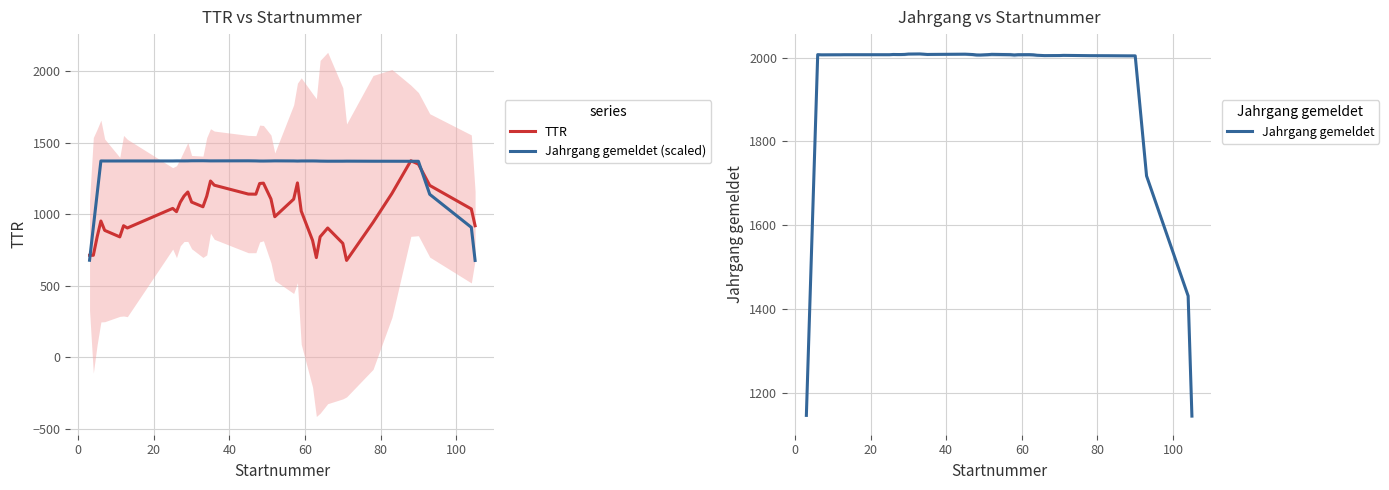

What is the minimum value for Jahrgang gemeldet (scaled)?

675.9